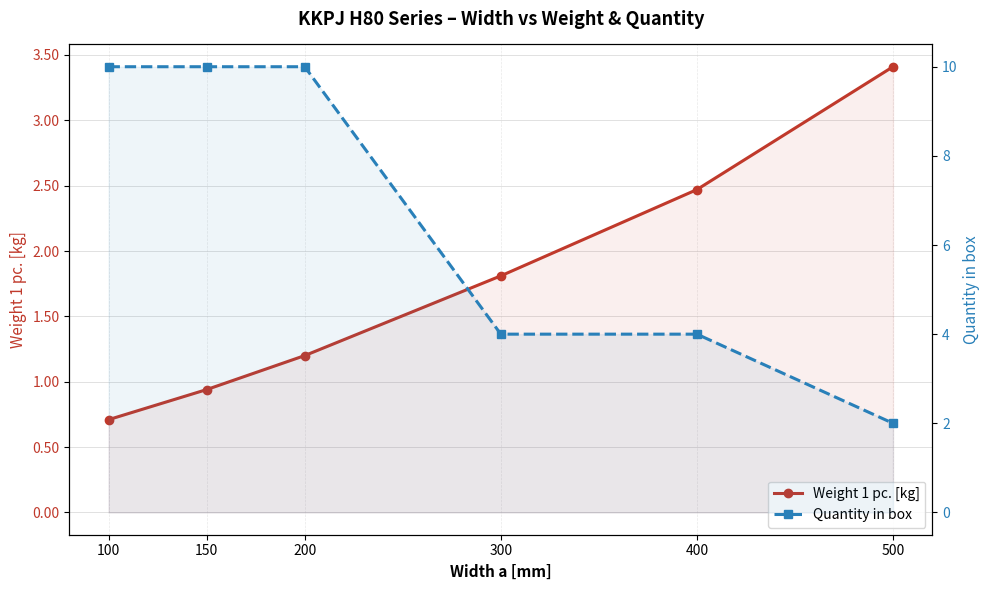

What are all the series names shown in the legend?

Weight 1 pc. [kg], Quantity in box